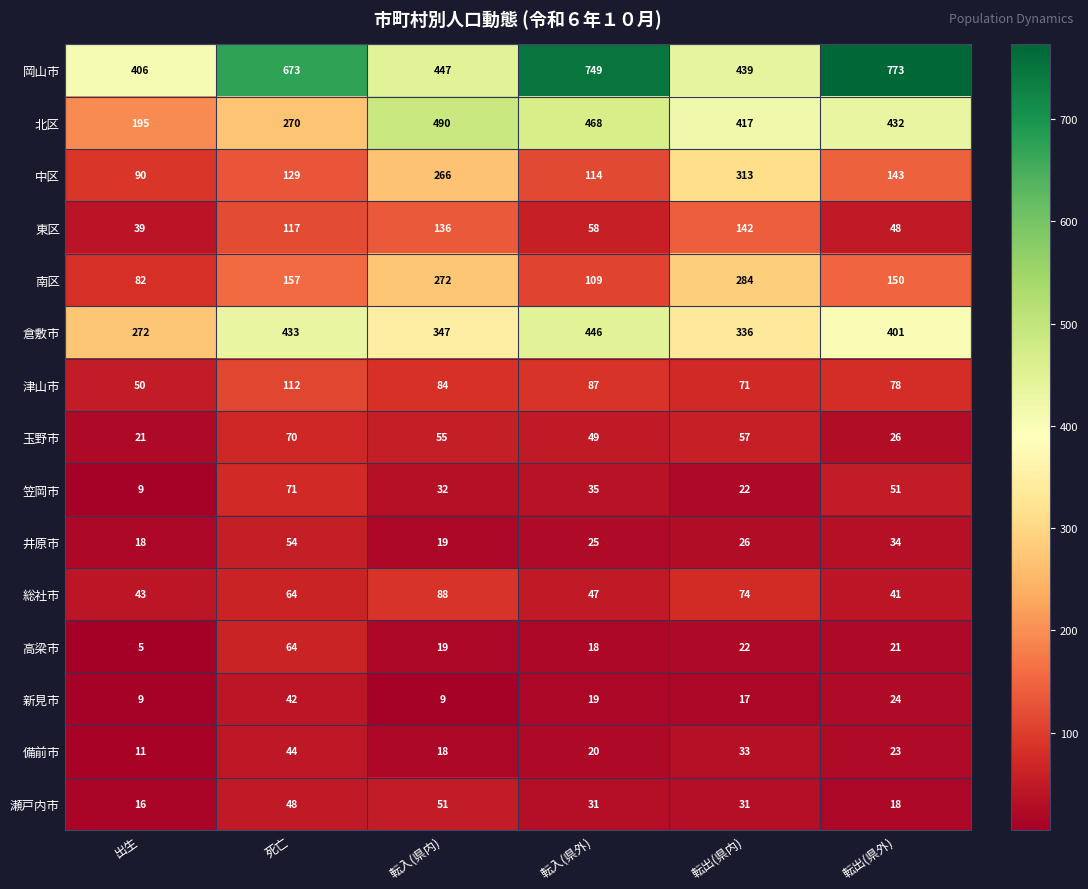

Which series has the largest total across all categories?

岡山市